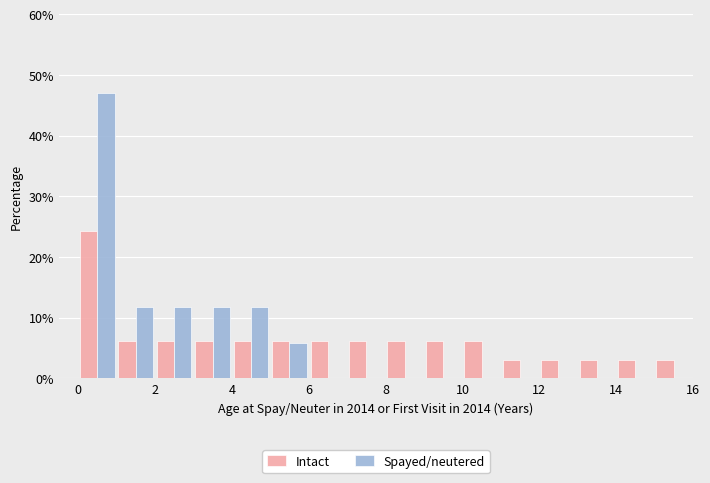

In the Intact series, which range on the x-axis has the tallest bar?

0 to 1